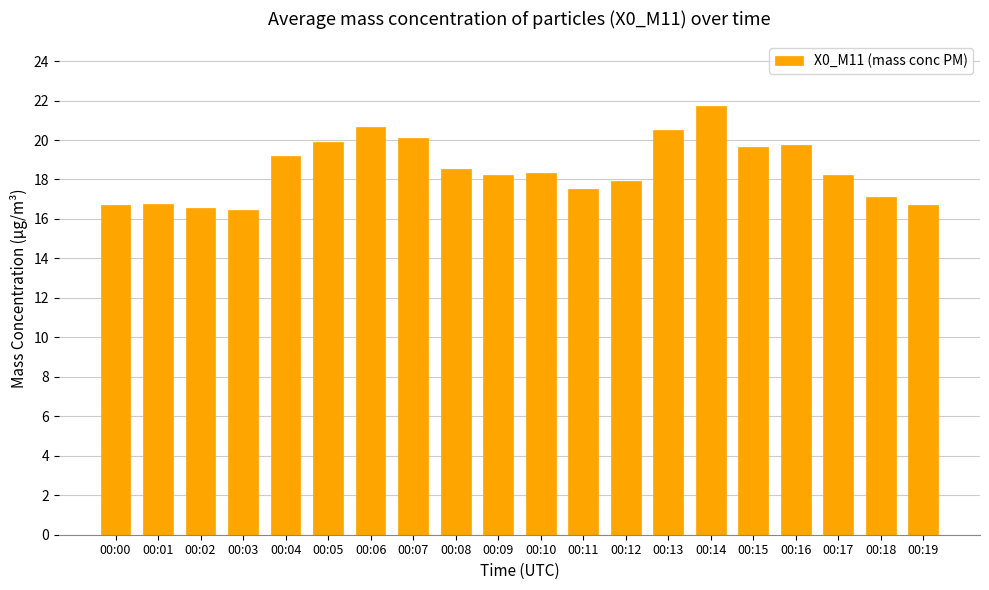

At which category does the chart reach its peak across all series?

00:14